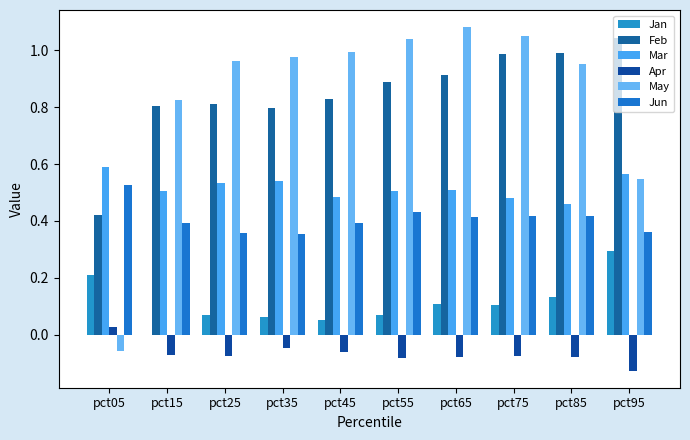

Which series has the largest range (max minus min)?

May